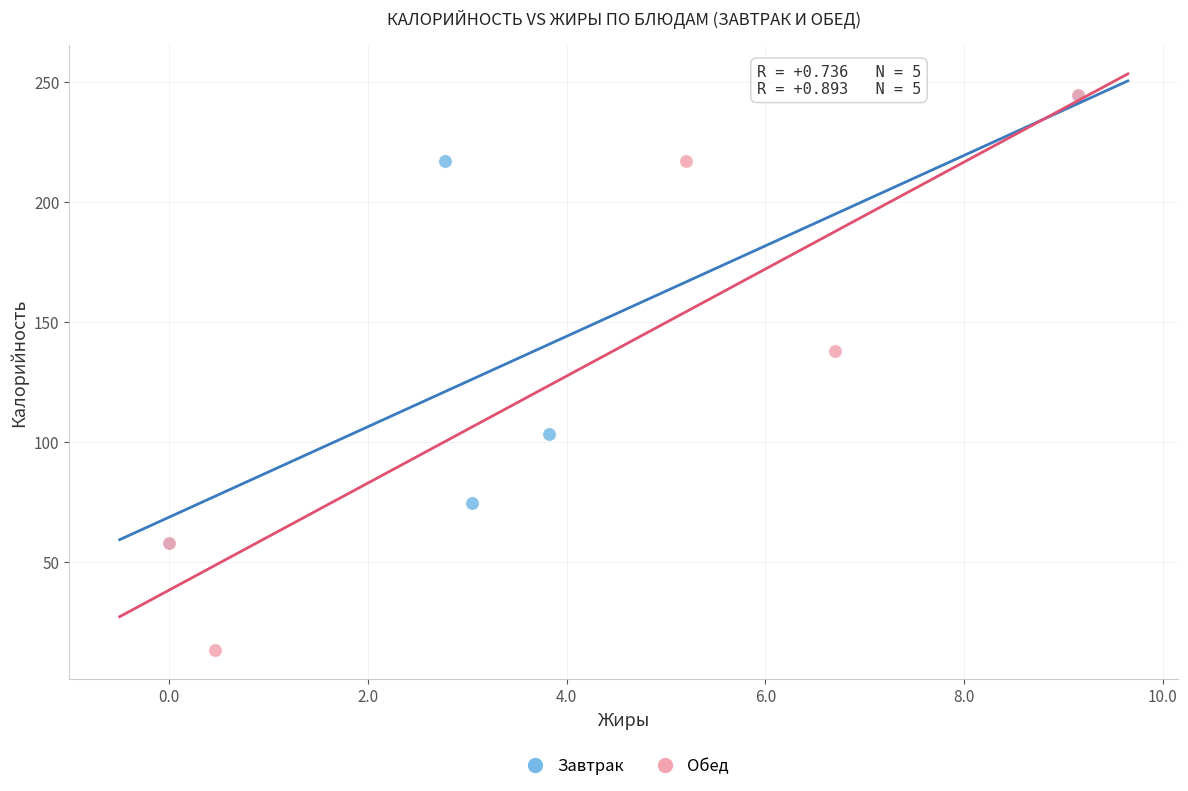

What are all the series names shown in the legend?

Завтрак, Обед